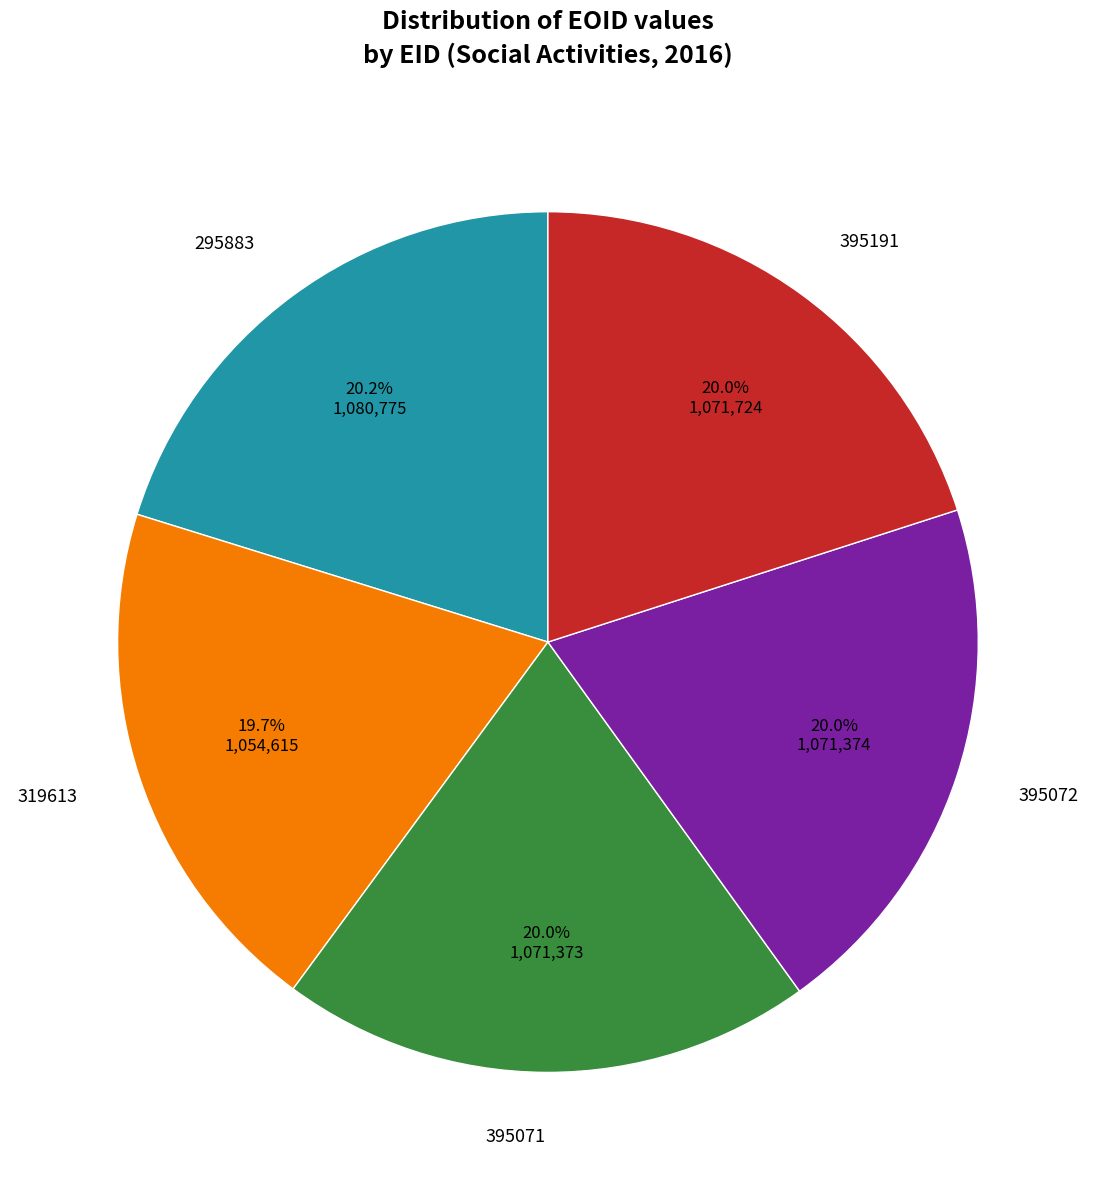

Is there a majority slice in this chart?

No